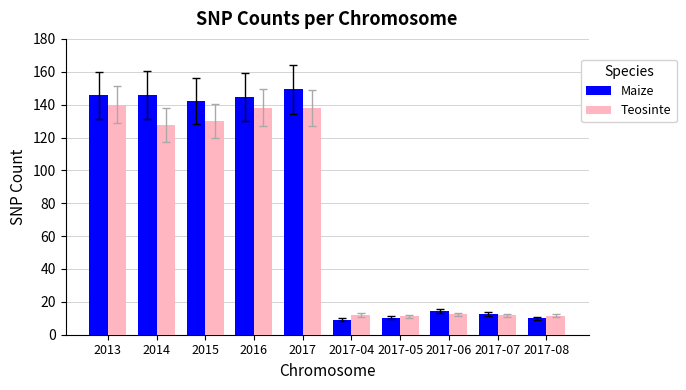

Rank the series by their maximum value, from highest to lowest.

Maize, Teosinte